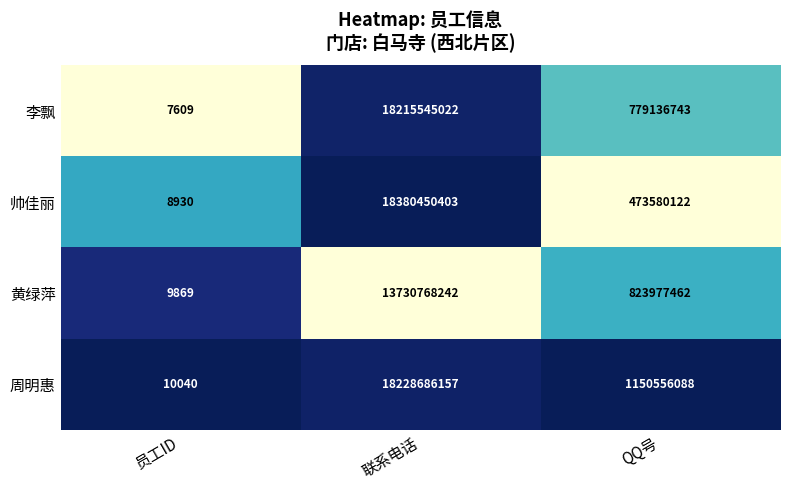

The 李飘 series shows 3295 at 员工ID. True or false?

False